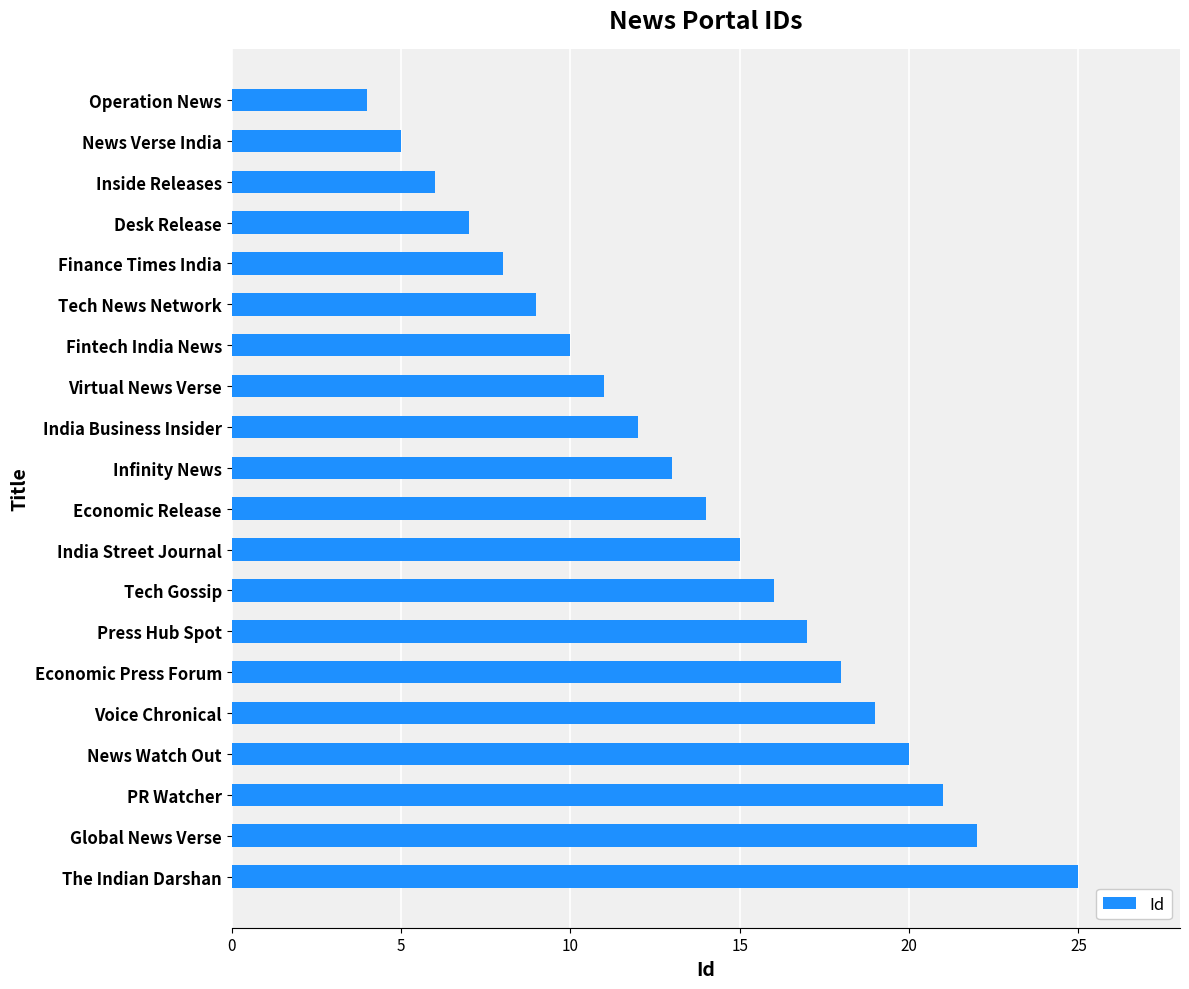

Reading bottom to top, list all the values displayed in this chart.

The Indian Darshan=25	Global News Verse=22	PR Watcher=21	News Watch Out=20	Voice Chronical=19	Economic Press Forum=18	Press Hub Spot=17	Tech Gossip=16	India Street Journal=15	Economic Release=14	Infinity News=13	India Business Insider=12	Virtual News Verse=11	Fintech India News=10	Tech News Network=9	Finance Times India=8	Desk Release=7	Inside Releases=6	News Verse India=5	Operation News=4